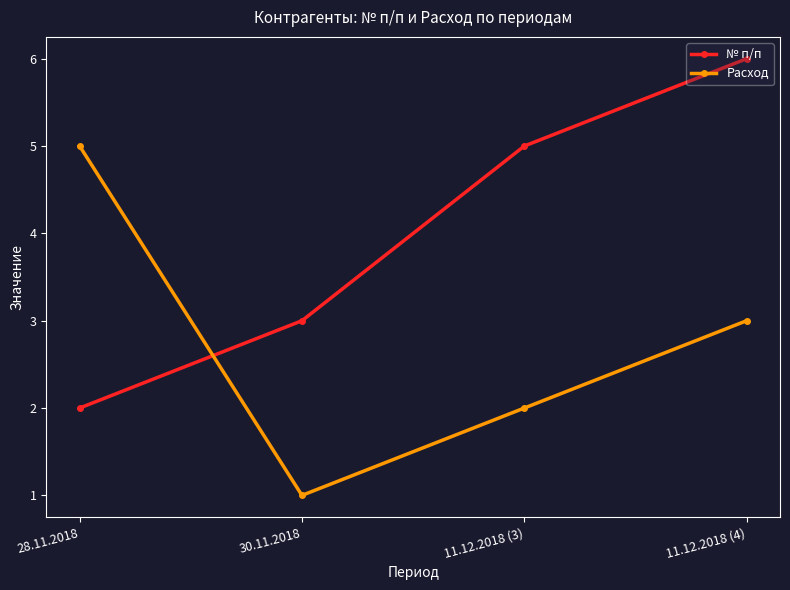

Is this an area chart (filled region under the line)?

No